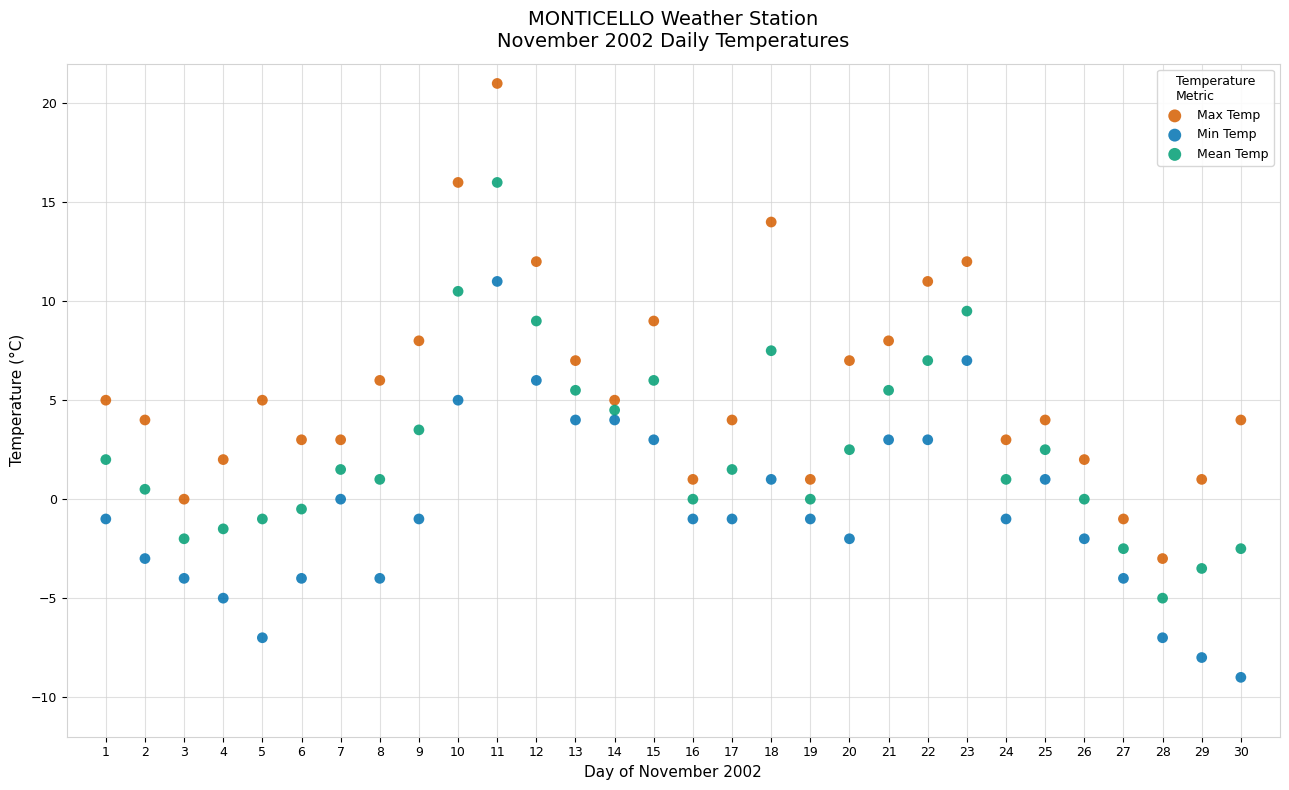

Which series contains the highest Y value?

Max Temp